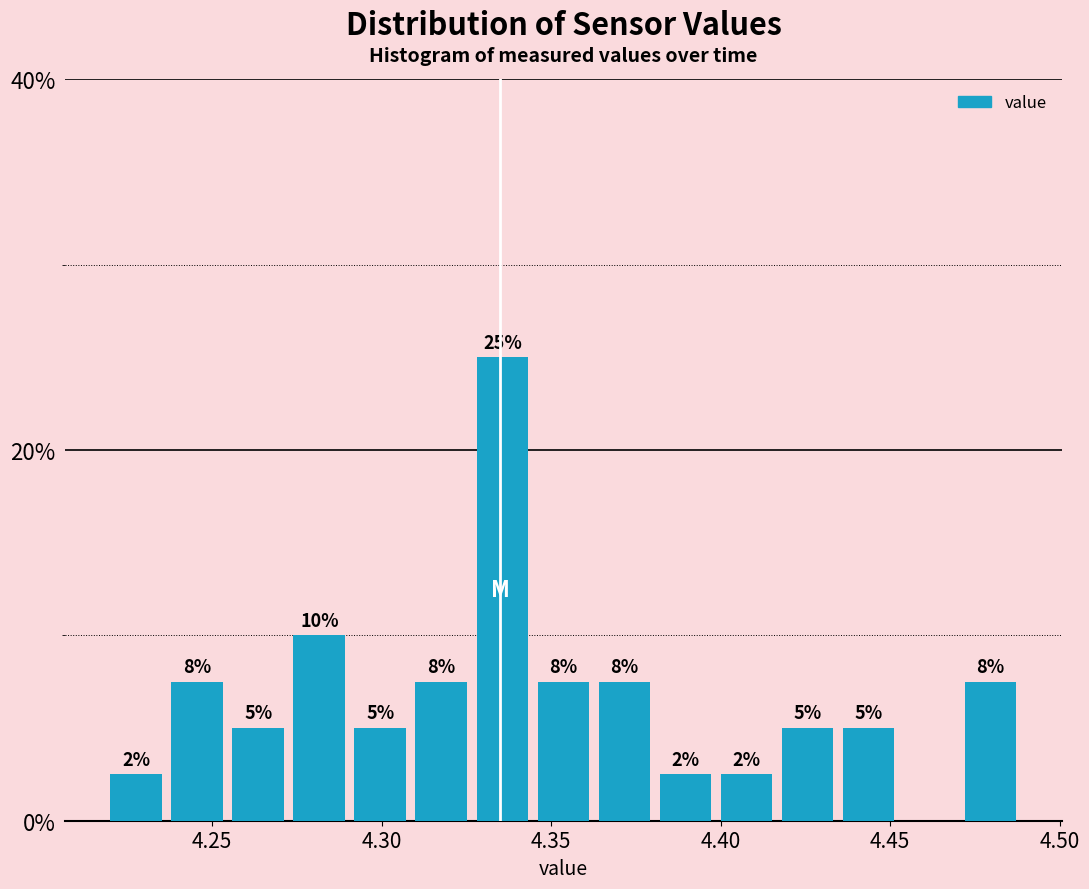

Around what value on the x-axis is the tallest bar? Give the approximate position of its centre, as read against the axis.

4.335